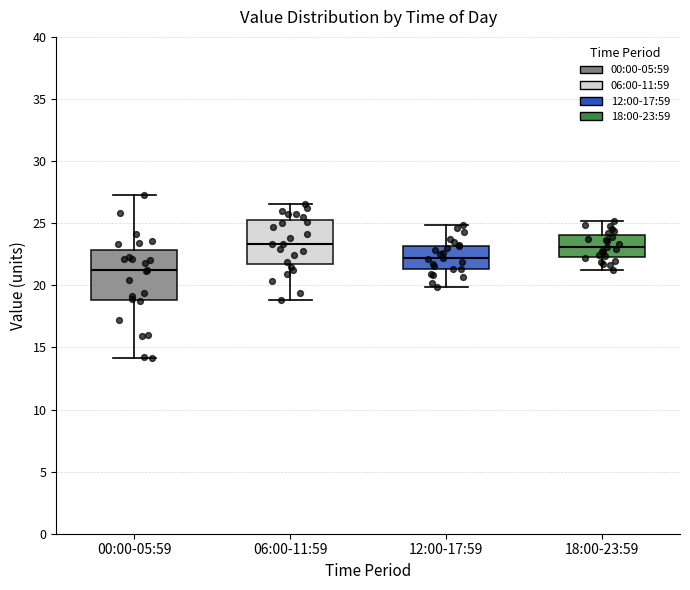

Which box's median line is the lowest?

00:00-05:59